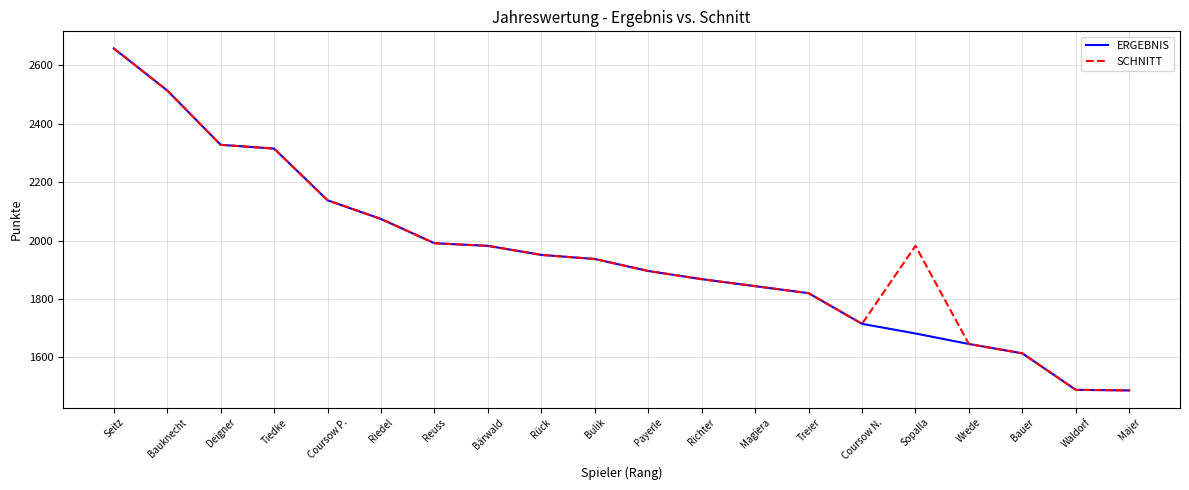

Is it true that ERGEBNIS equals 1487 at Majer?

True